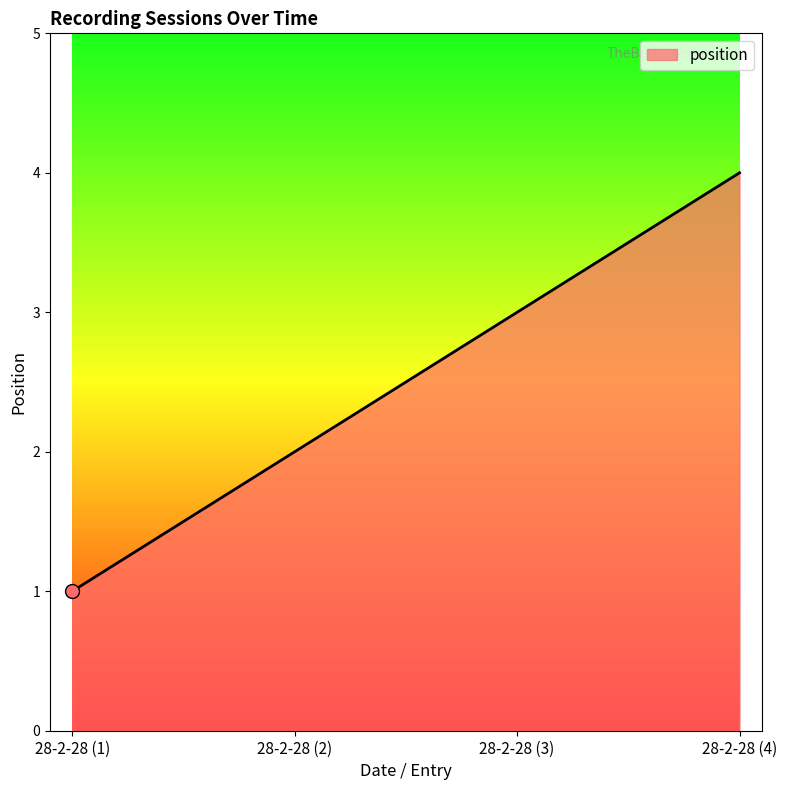

Rank the categories by value from lowest to highest.

28-2-28 (1), 28-2-28 (2), 28-2-28 (3), 28-2-28 (4)